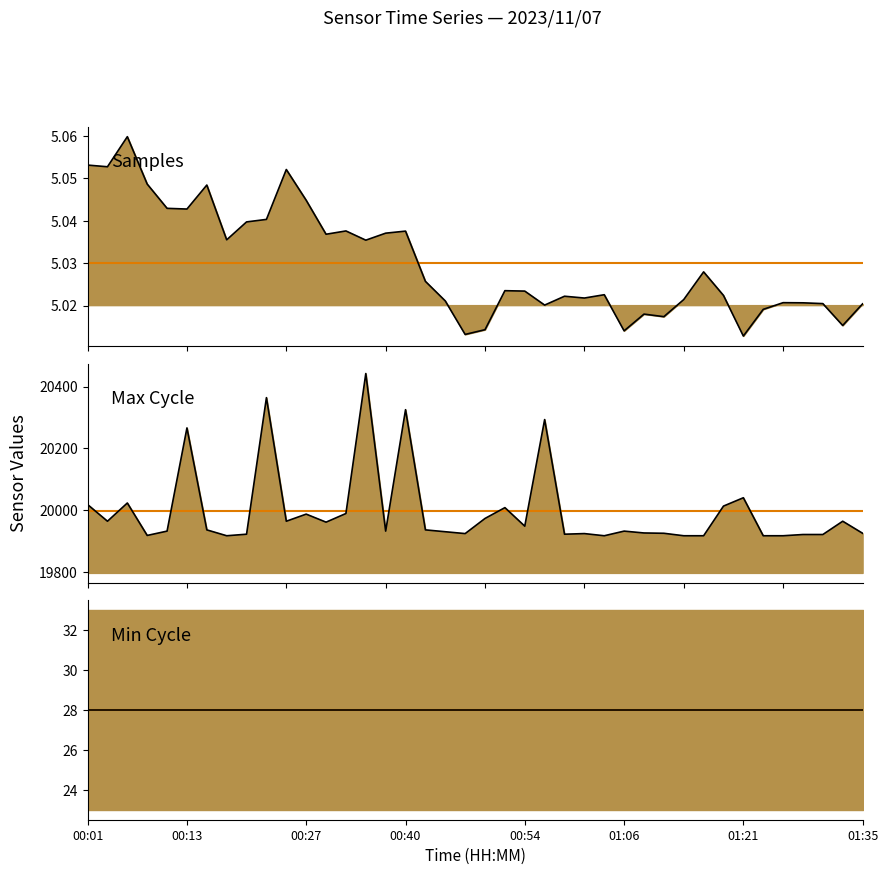

Which series has the largest total across all categories?

Max_cycle median